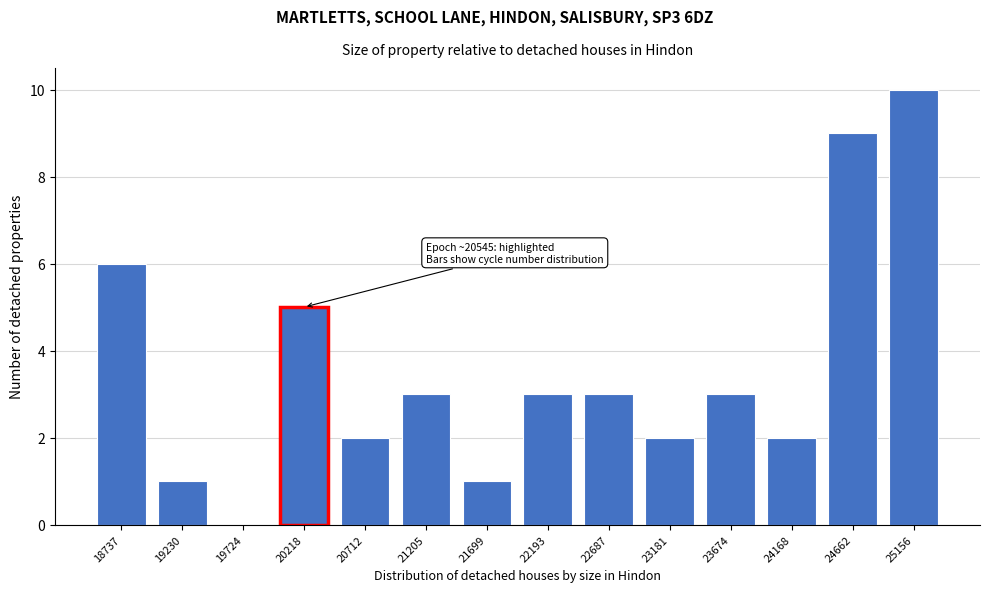

Reading left to right, what are all the values shown in this chart?

18737=6	19230=1	19724=0	20218=5	20712=2	21205=3	21699=1	22193=3	22687=3	23181=2	23674=3	24168=2	24662=9	25156=10